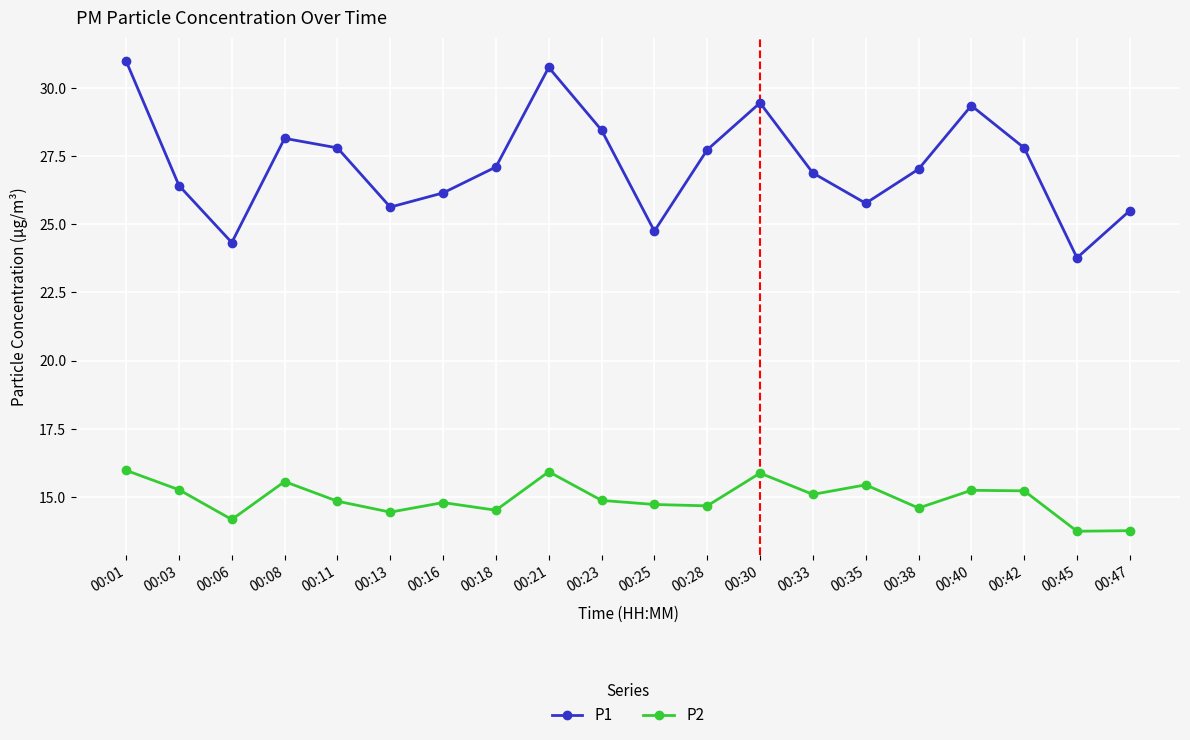

What is the sum of the P1 values at 00:13 and 00:06?

50.0